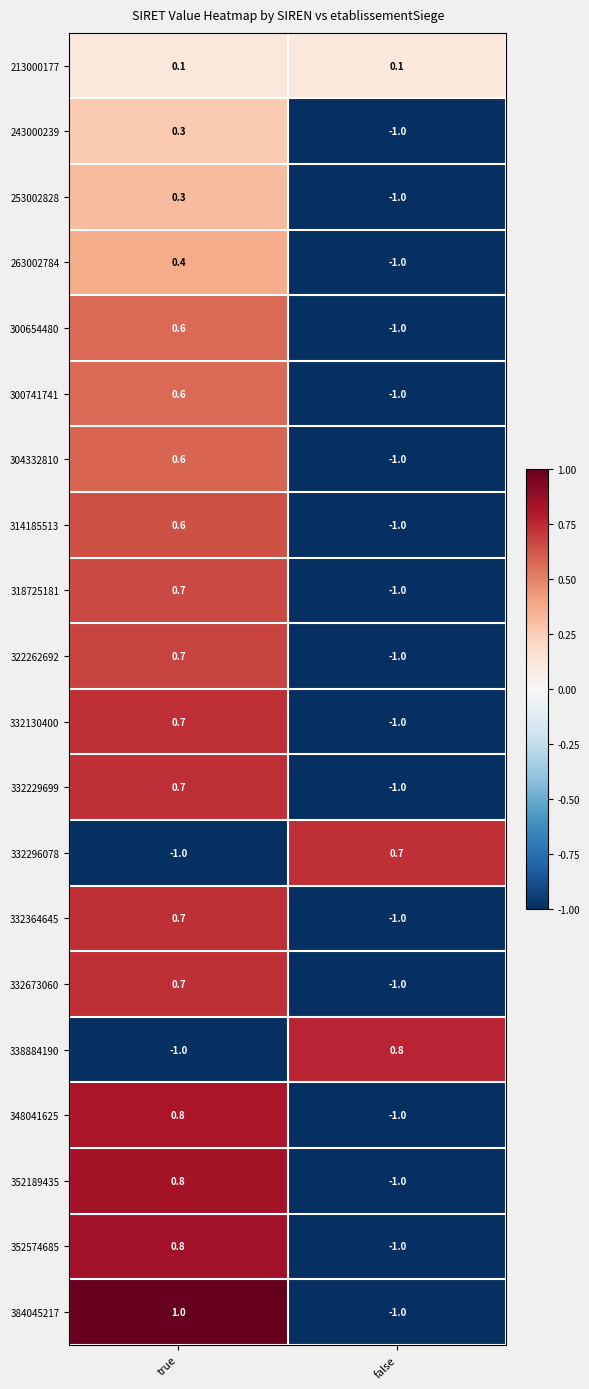

Which category has the highest value in the 332130400 series?

true